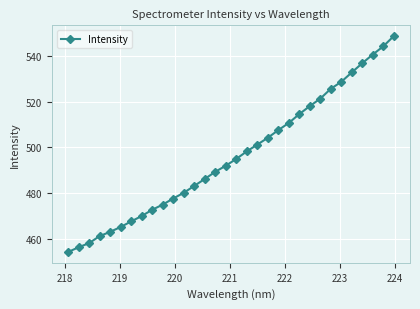

What is the smallest value displayed?

454.1